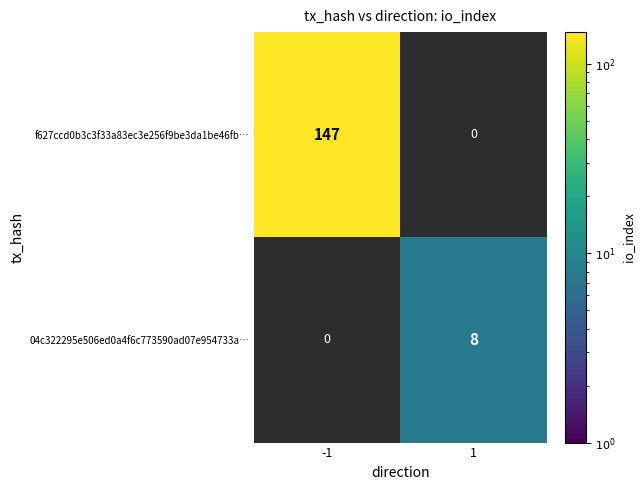

What is the greatest value displayed?

147.0